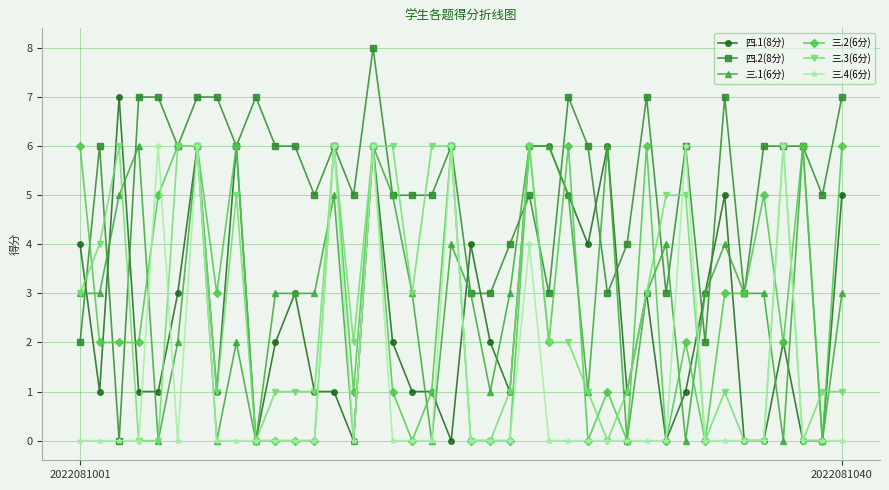

What is the average value of the 三.2(6分) series?

3